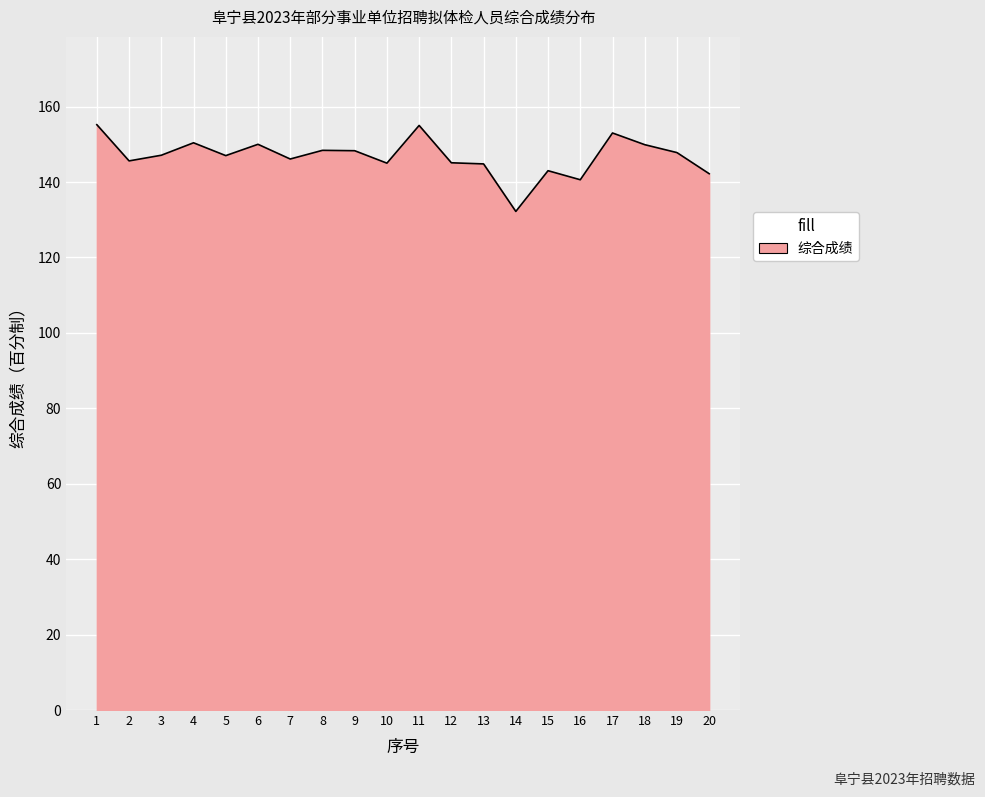

The chart shows a value of 270.3 at 4. True or false?

False